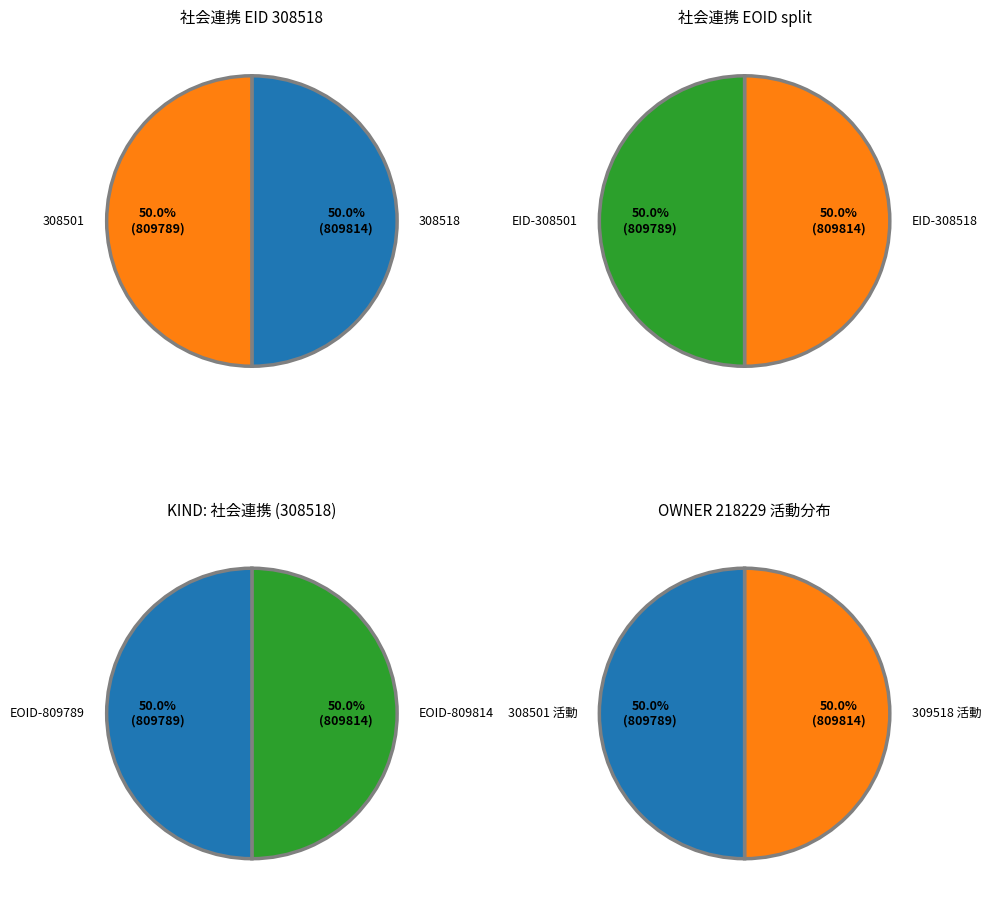

What is the change in value from 社会連携(308518) to 社会連携(308501)?

-25